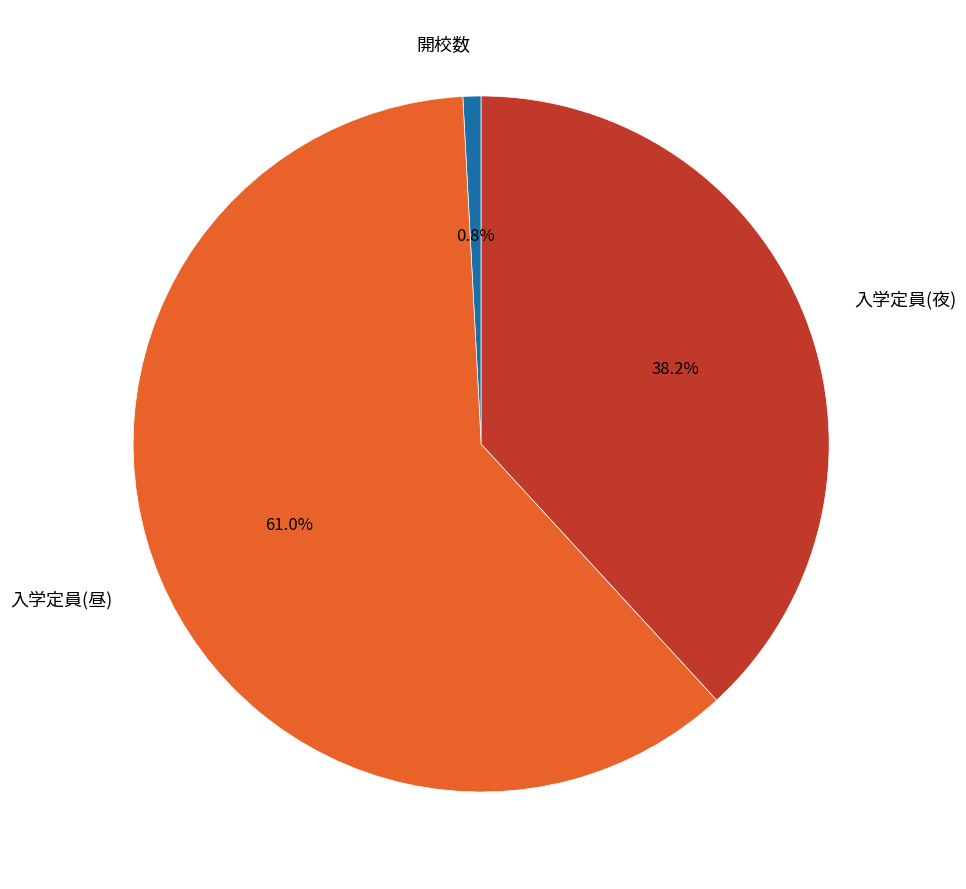

Is there a majority slice in this chart?

Yes